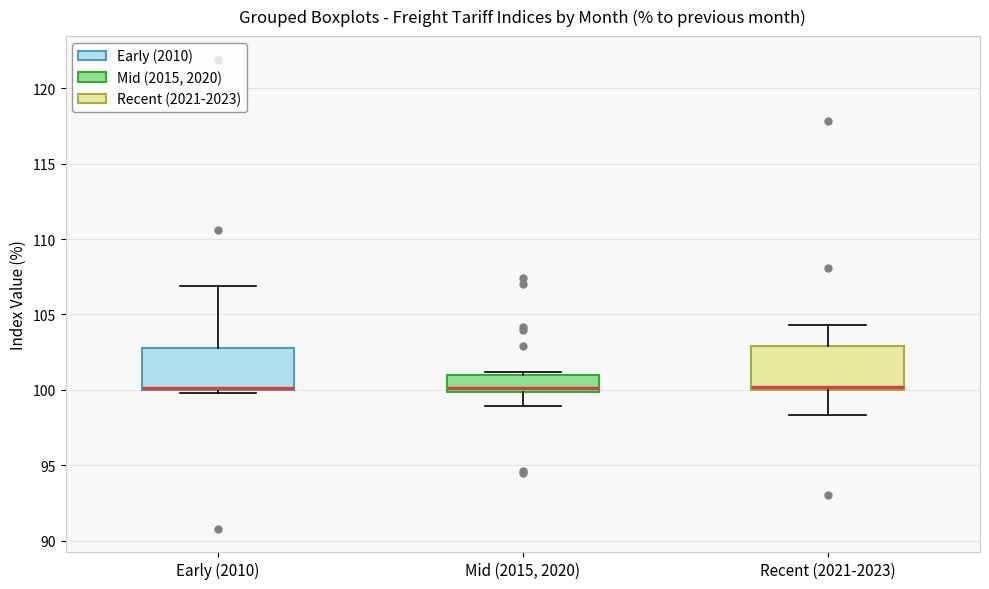

Reading left to right, read every box against the y-axis: the position of its median line, the range the box covers, and the ends of its whiskers. The values are not printed on the chart, so give them approximately, as read against the axis.

Early (2010): median 100.0 (just above the box's lower edge), box 100.0 to 103.0, whiskers 100.0 (just below the box's lower edge) to 107.0
Mid (2015, 2020): median 100.0 (just above the box's lower edge), box 100.0 to 101.0, whiskers 99.0 to 101.0 (just above the box's upper edge)
Recent (2021-2023): median 100.0 (just above the box's lower edge), box 100.0 to 103.0, whiskers 98.5 to 104.5